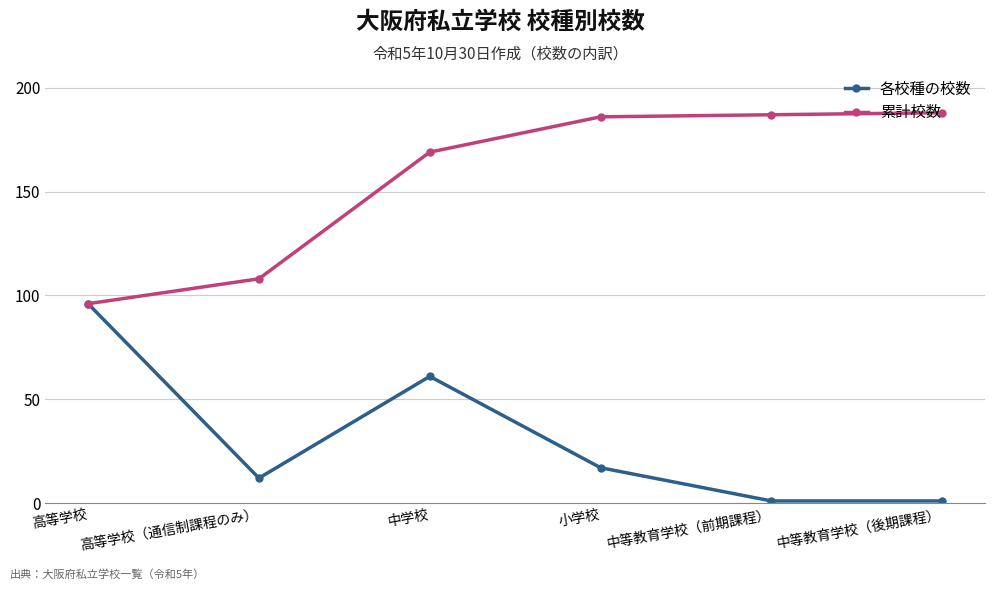

Where is 各校種の校数 nearest to the value 48?

中学校